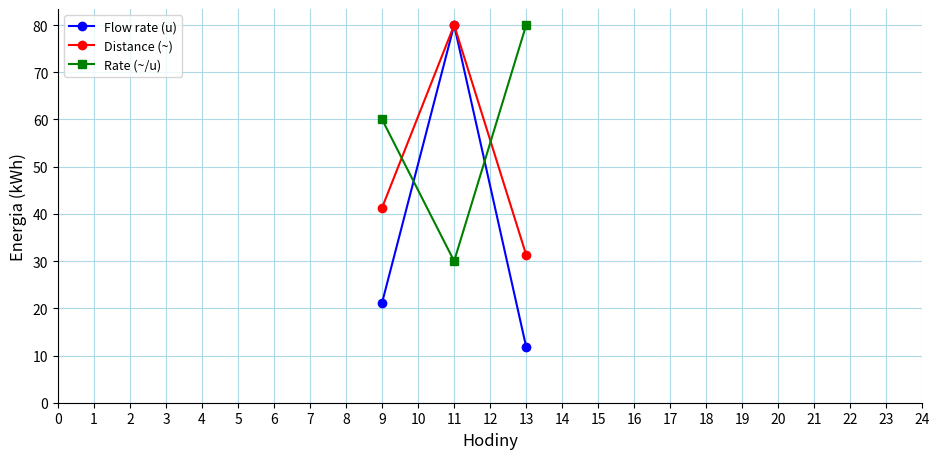

Rank the categories by Rate (~/u) value from highest to lowest.

13, 9, 11